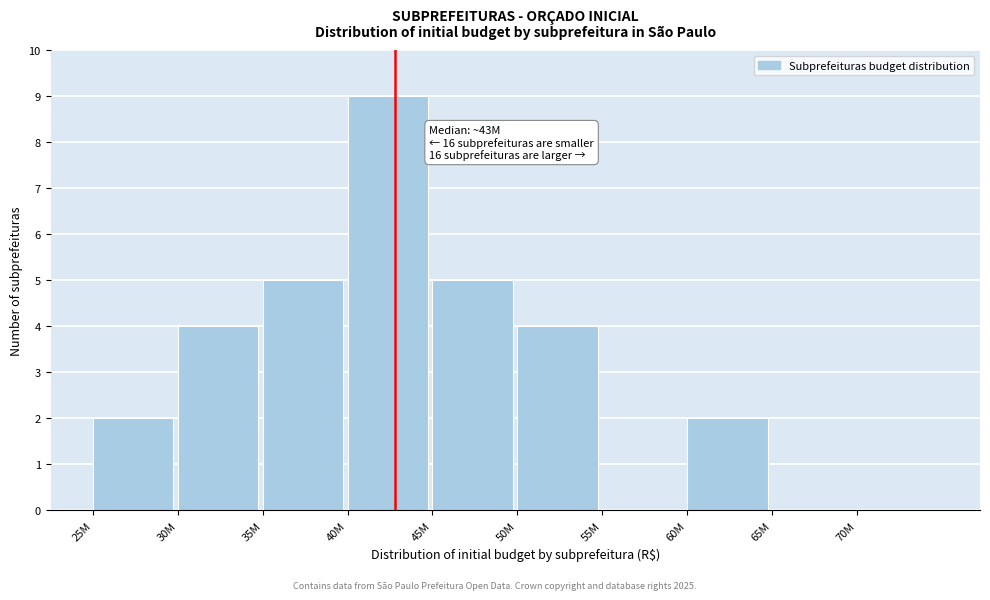

Reading right to left, transcribe all the data shown in this chart.

70M=0	65M=0	60M=2	55M=0	50M=4	45M=5	40M=9	35M=5	30M=4	25M=2